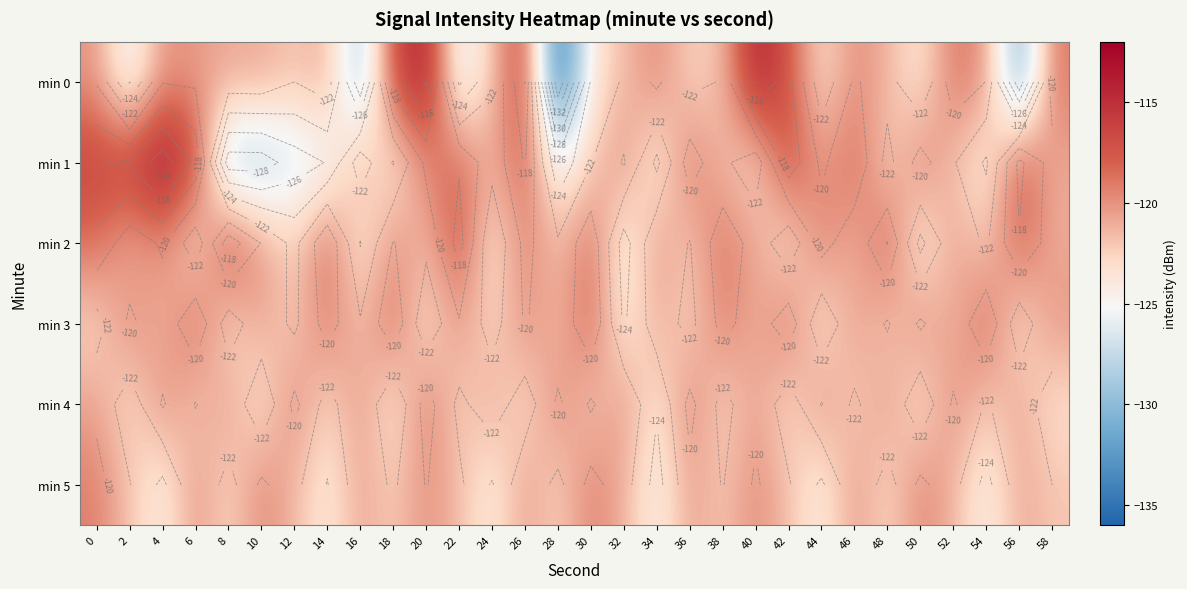

What is the difference between the maximum and second lowest values in the min 5 series?

5.5